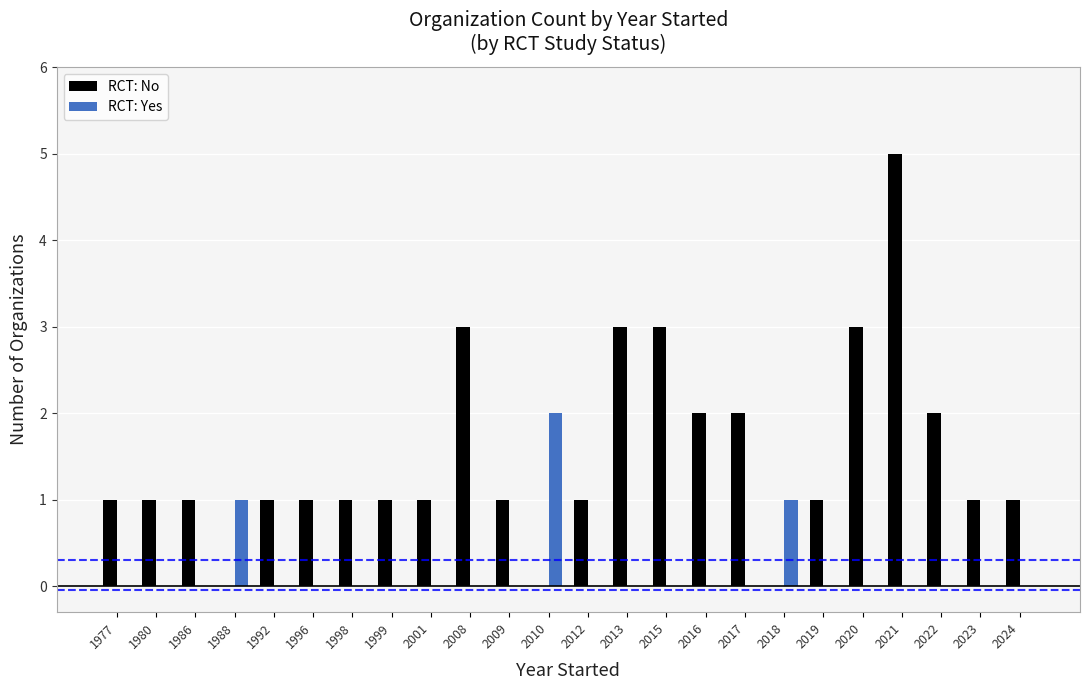

The value of RCT: No at 2015 is 4. True or false?

False